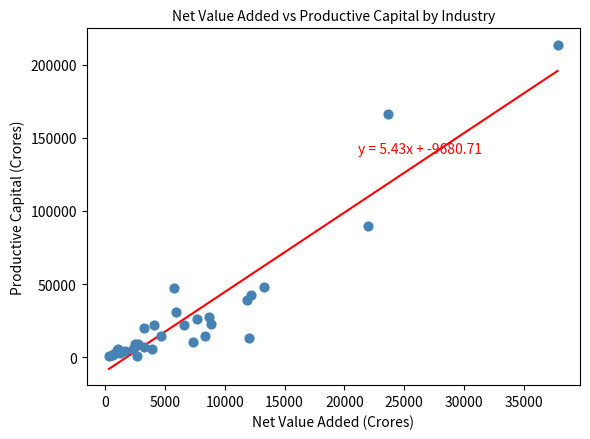

What Y value in the scatter plot is closest to 107180?

89580.7